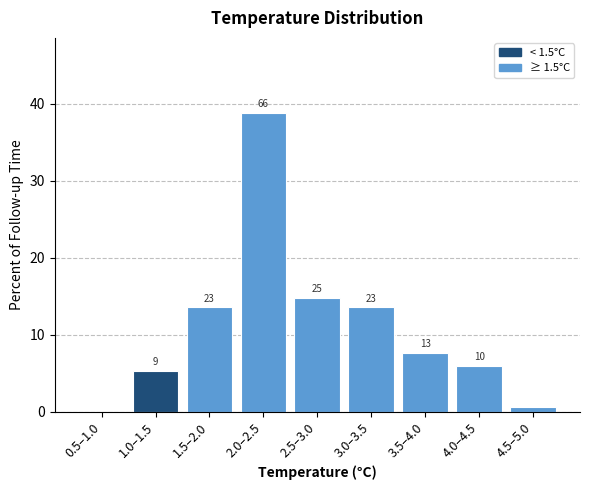

Are the bars horizontal?

No